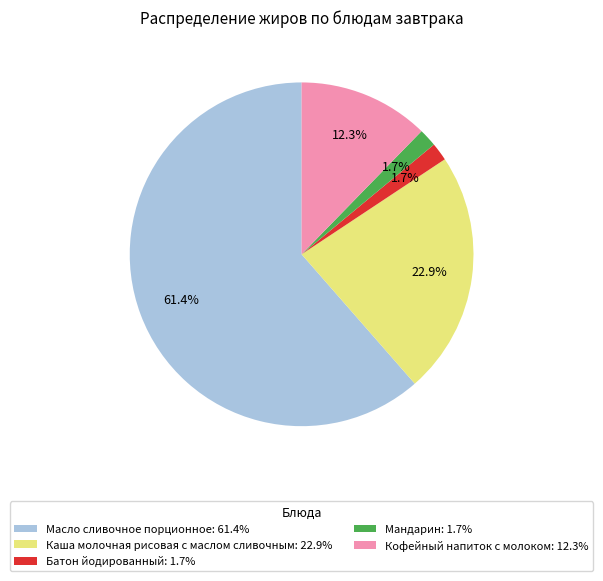

To the nearest percent, what is the average slice percentage?

20%